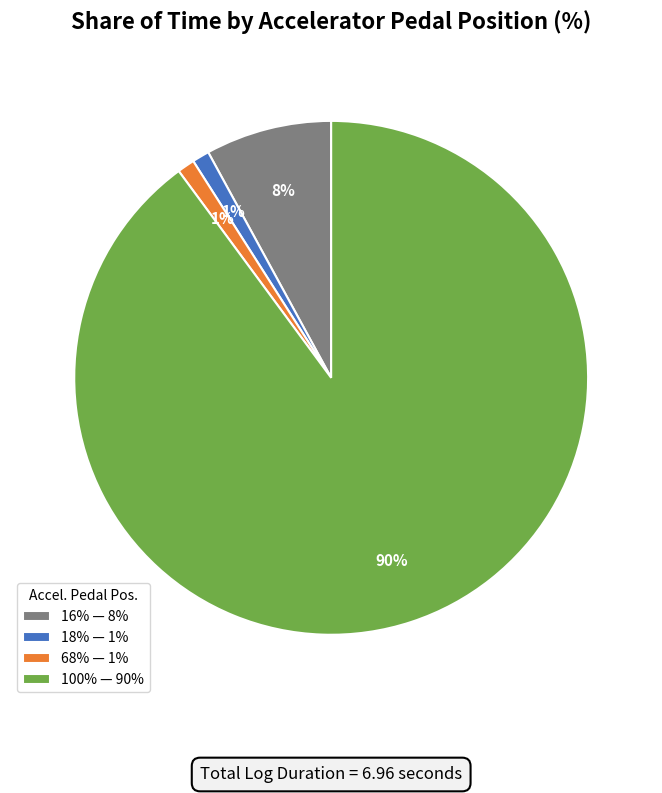

What percentage is the 18% — 1% slice, to the nearest percent?

1%